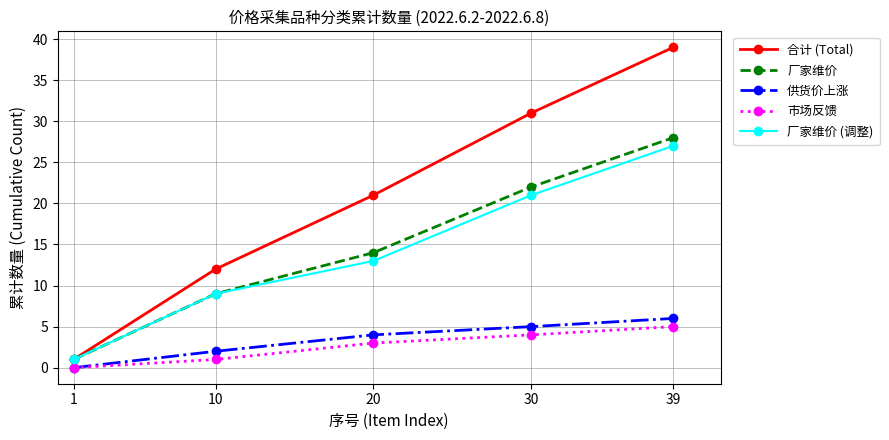

What is the highest value of the 市场反馈 series?

5